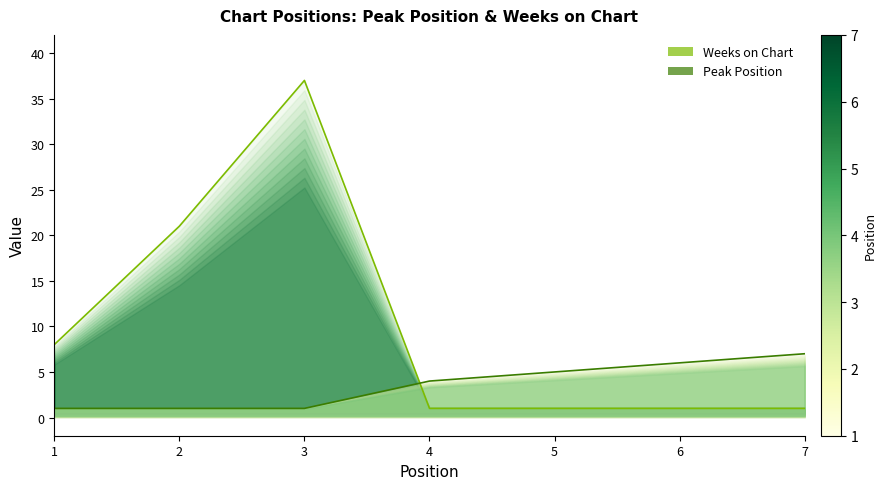

Rank the series by their maximum value, from highest to lowest.

Weeks on Chart, Peak Position